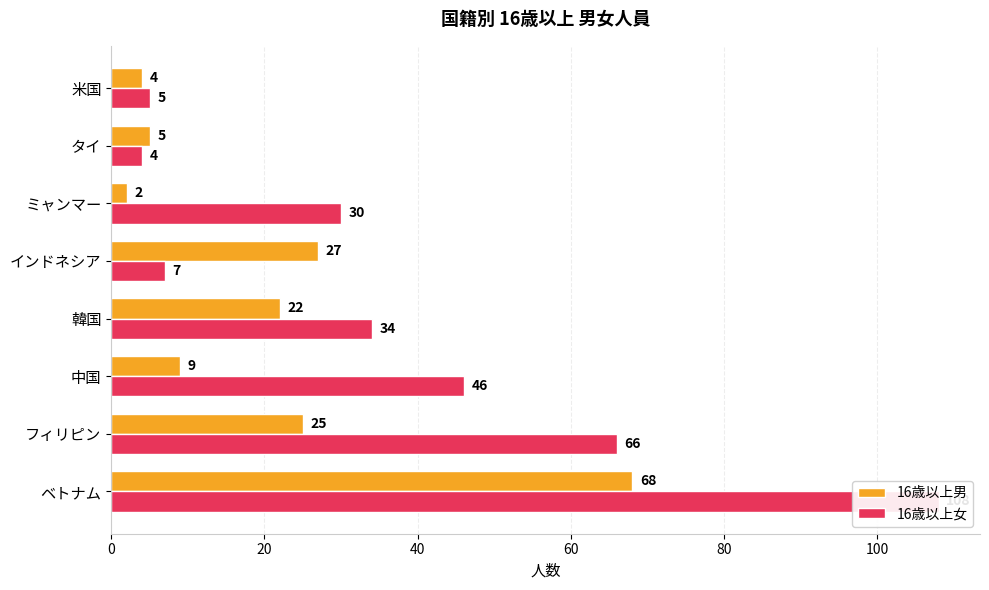

Rank the series by their maximum value, from lowest to highest.

16歳以上男, 16歳以上女